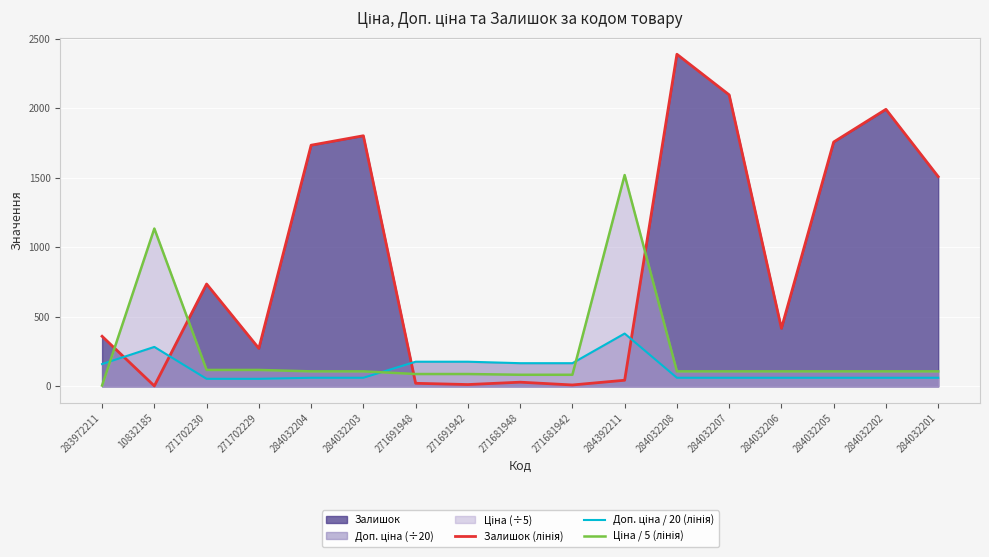

Where do Доп. ціна / 20 (лінія) and Залишок (лінія) first cross each other?

283972211 and 10832185